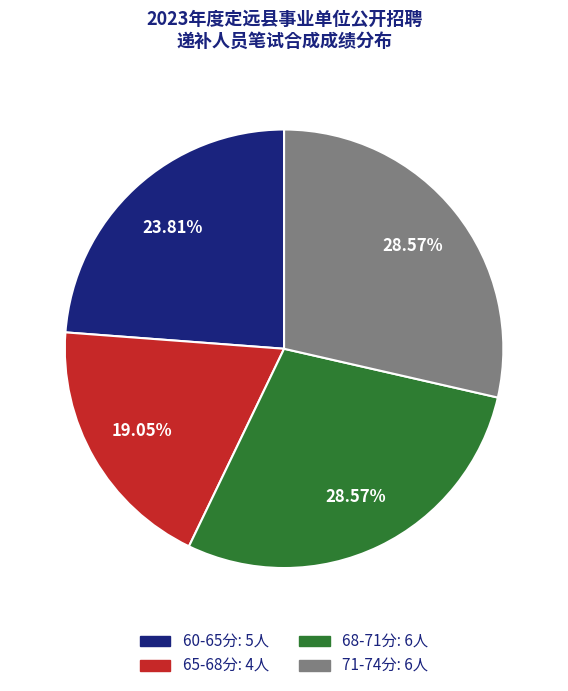

Is there any slice that represents more than half of the pie?

No